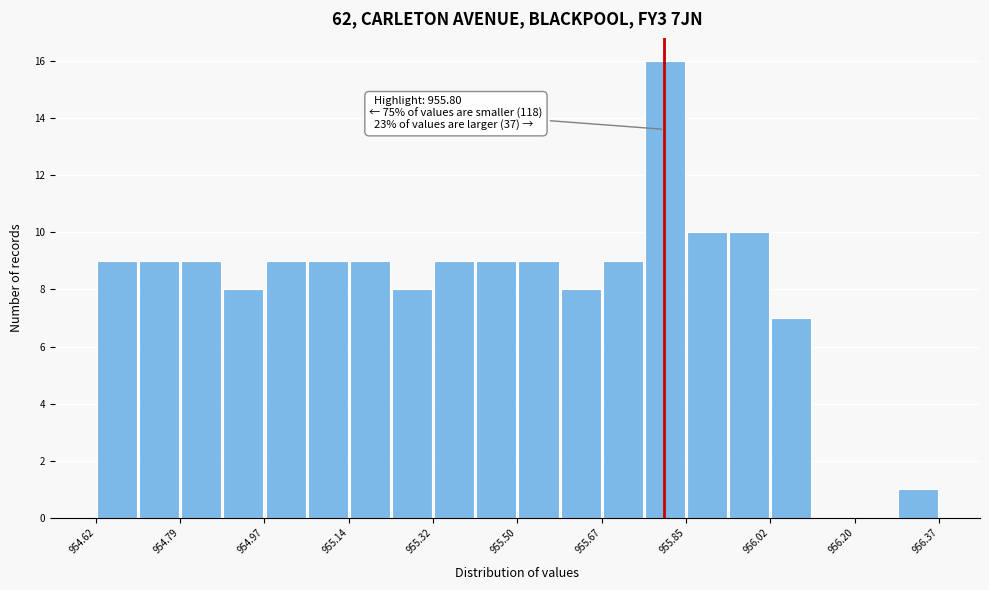

Which range on the x-axis has the tallest bar?

955.76 to 955.84